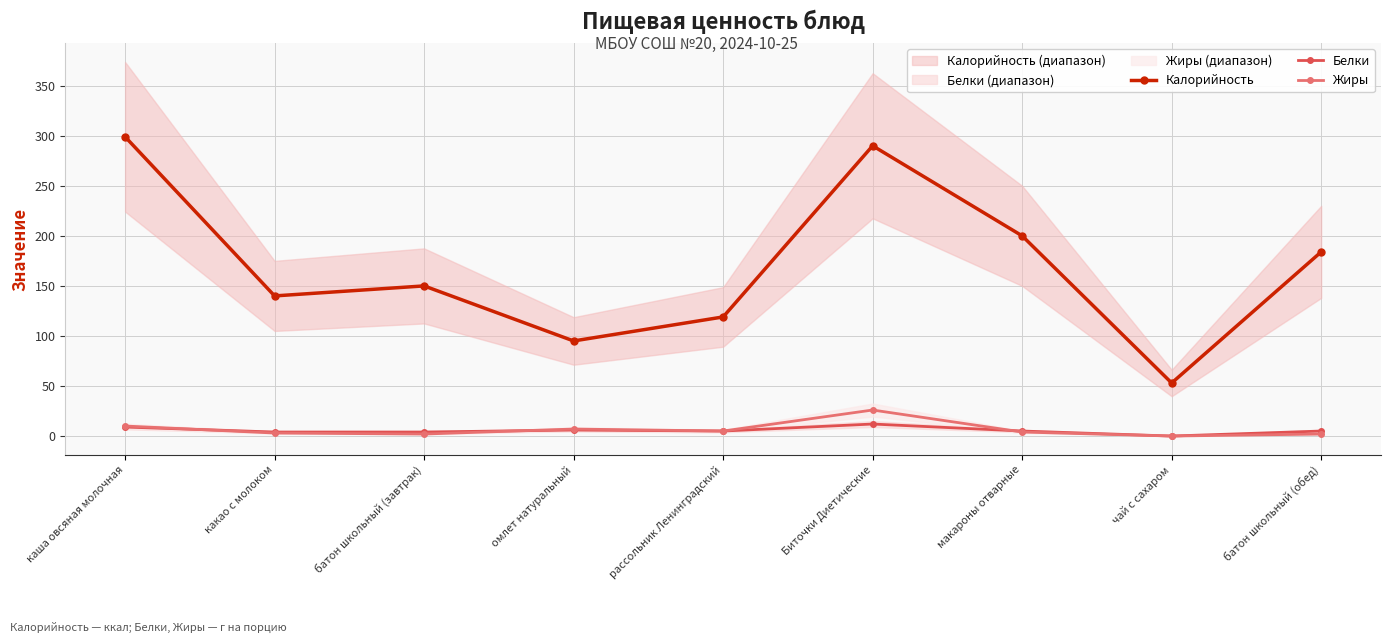

How many lines are shown in the chart?

3